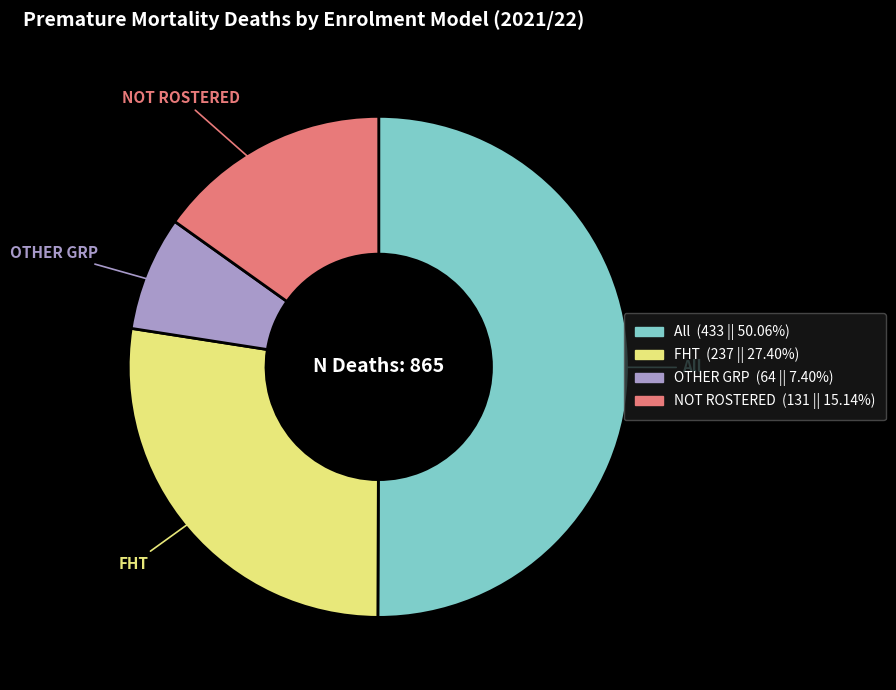

True or false: OTHER GRP accounts for 1% of the total.

False